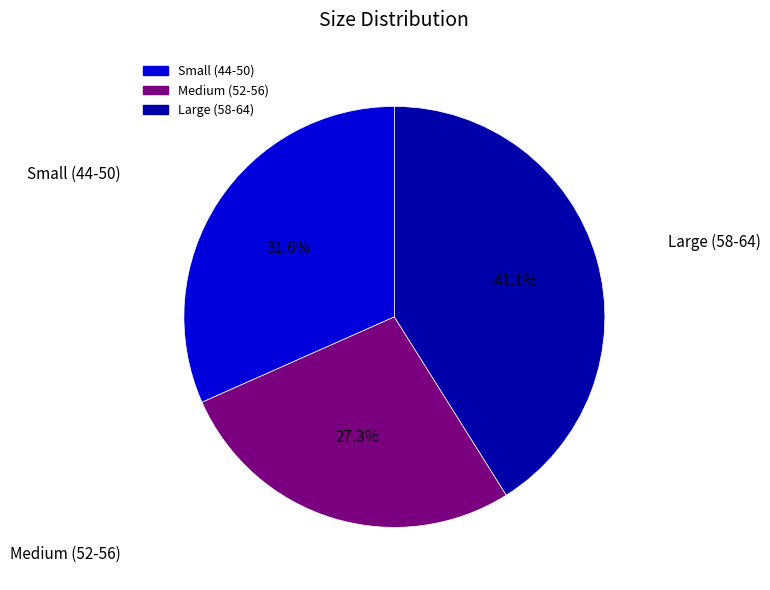

Is there a majority slice in this chart?

No